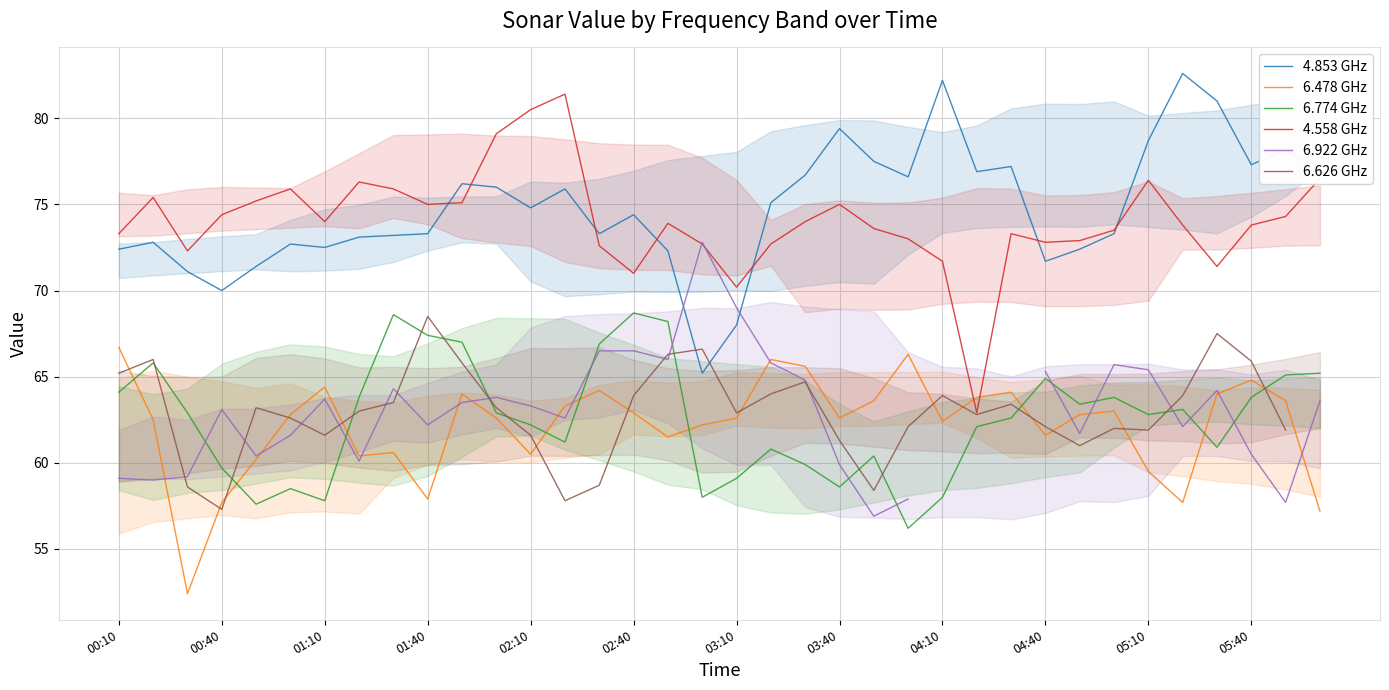

How many lines are shown in the chart?

6